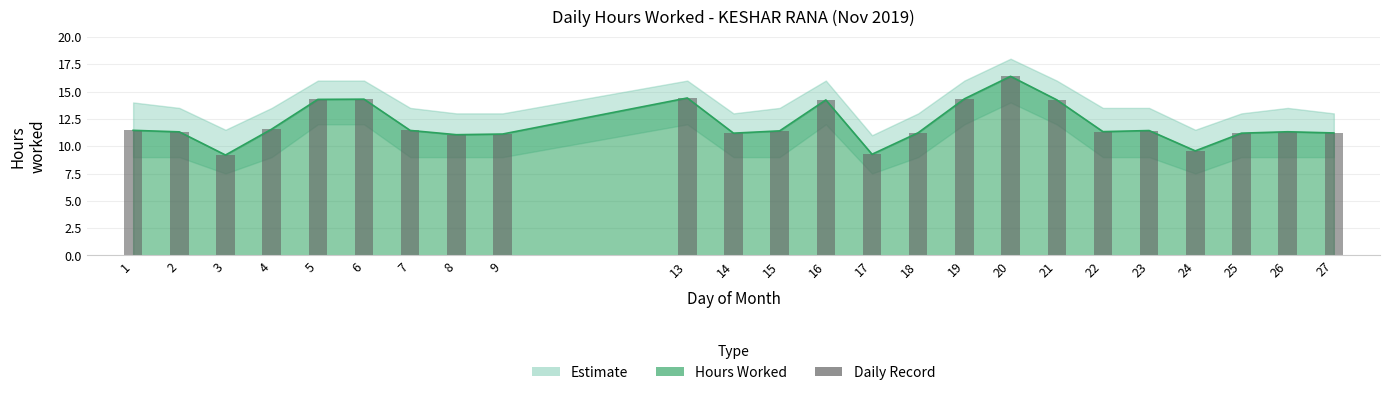

Reading left to right, extract all data points from this chart.

11.4	11.3	9.2	11.6	14.3	14.3	11.4	11.1	11.1	14.4	11.2	11.4	14.2	9.3	11.2	14.3	16.4	14.2	11.3	11.4	9.6	11.2	11.3	11.2